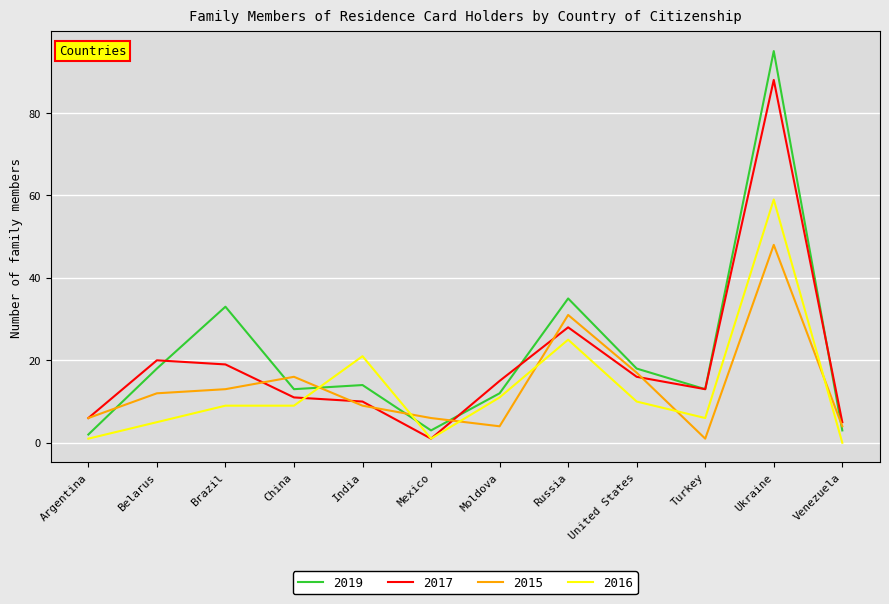

Which series has the widest spread of values?

2019